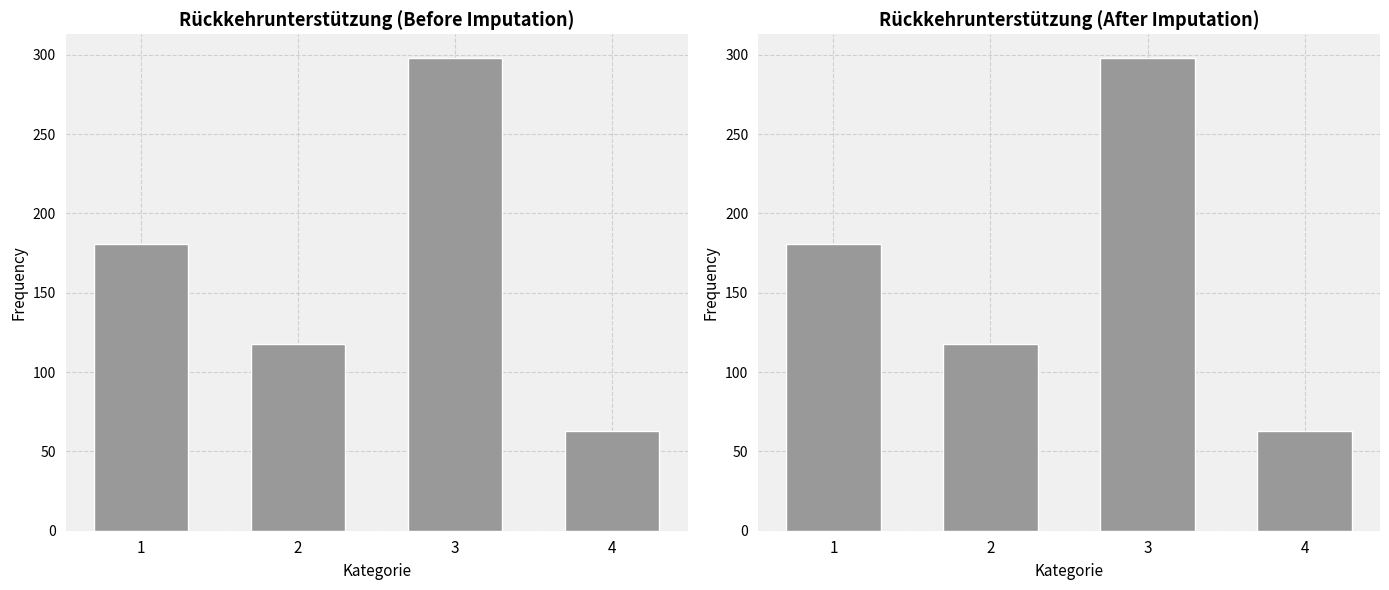

Which category has the highest value across all series?

3